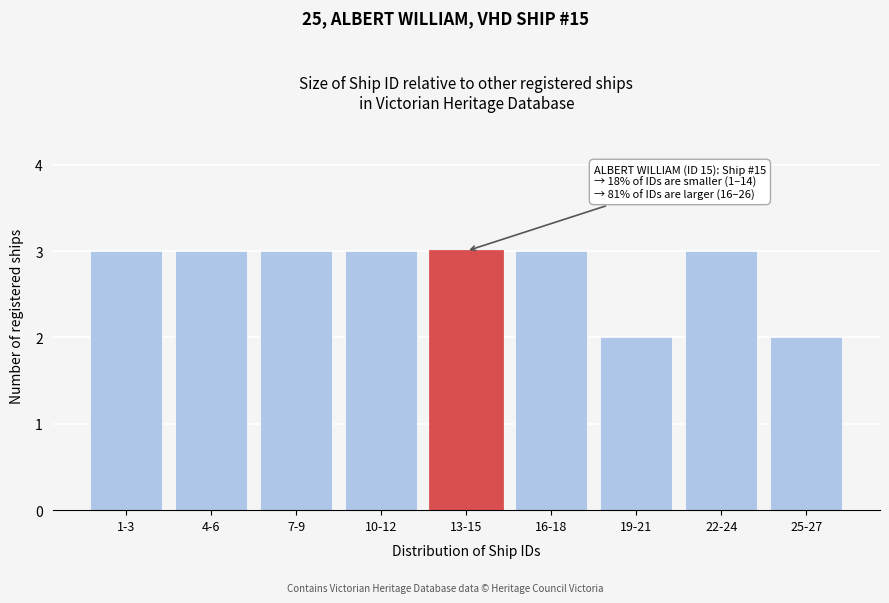

Reading right to left, extract all data points from this chart.

25-27=2	22-24=3	19-21=2	16-18=3	13-15=3	10-12=3	7-9=3	4-6=3	1-3=3